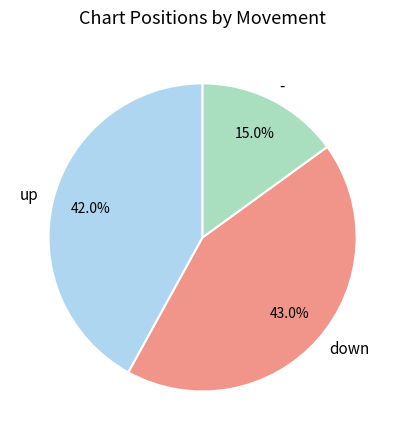

Between - and up, which is larger?

up